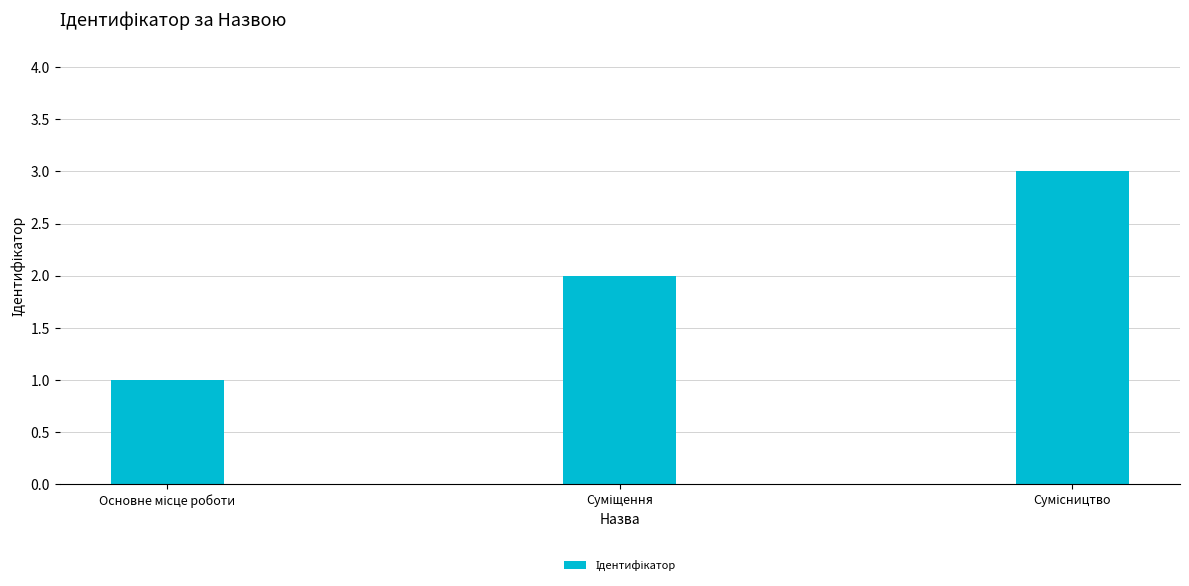

What is the sum of all values?

6